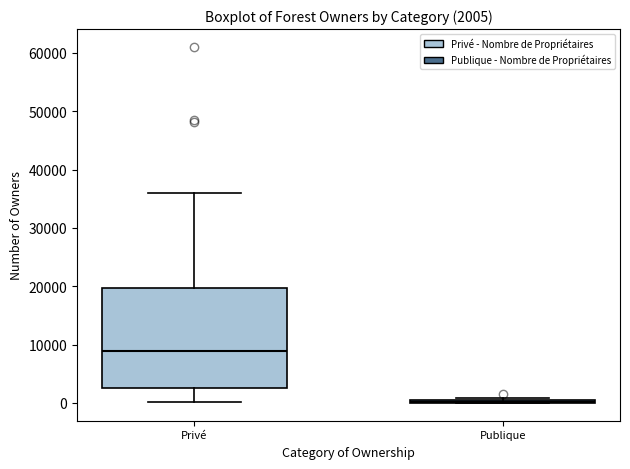

Which box is the tallest, from its lower edge to its upper edge?

Privé